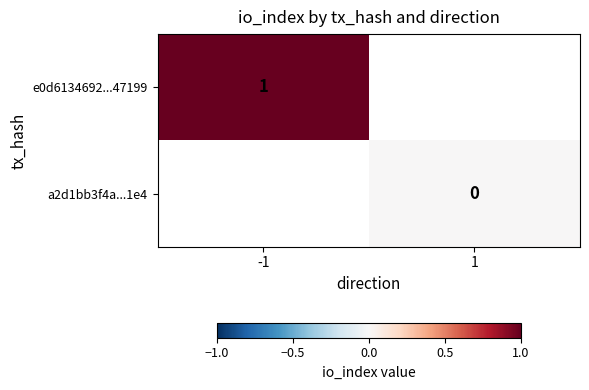

The e0d6134692...47199 series shows 1 at -1. True or false?

True